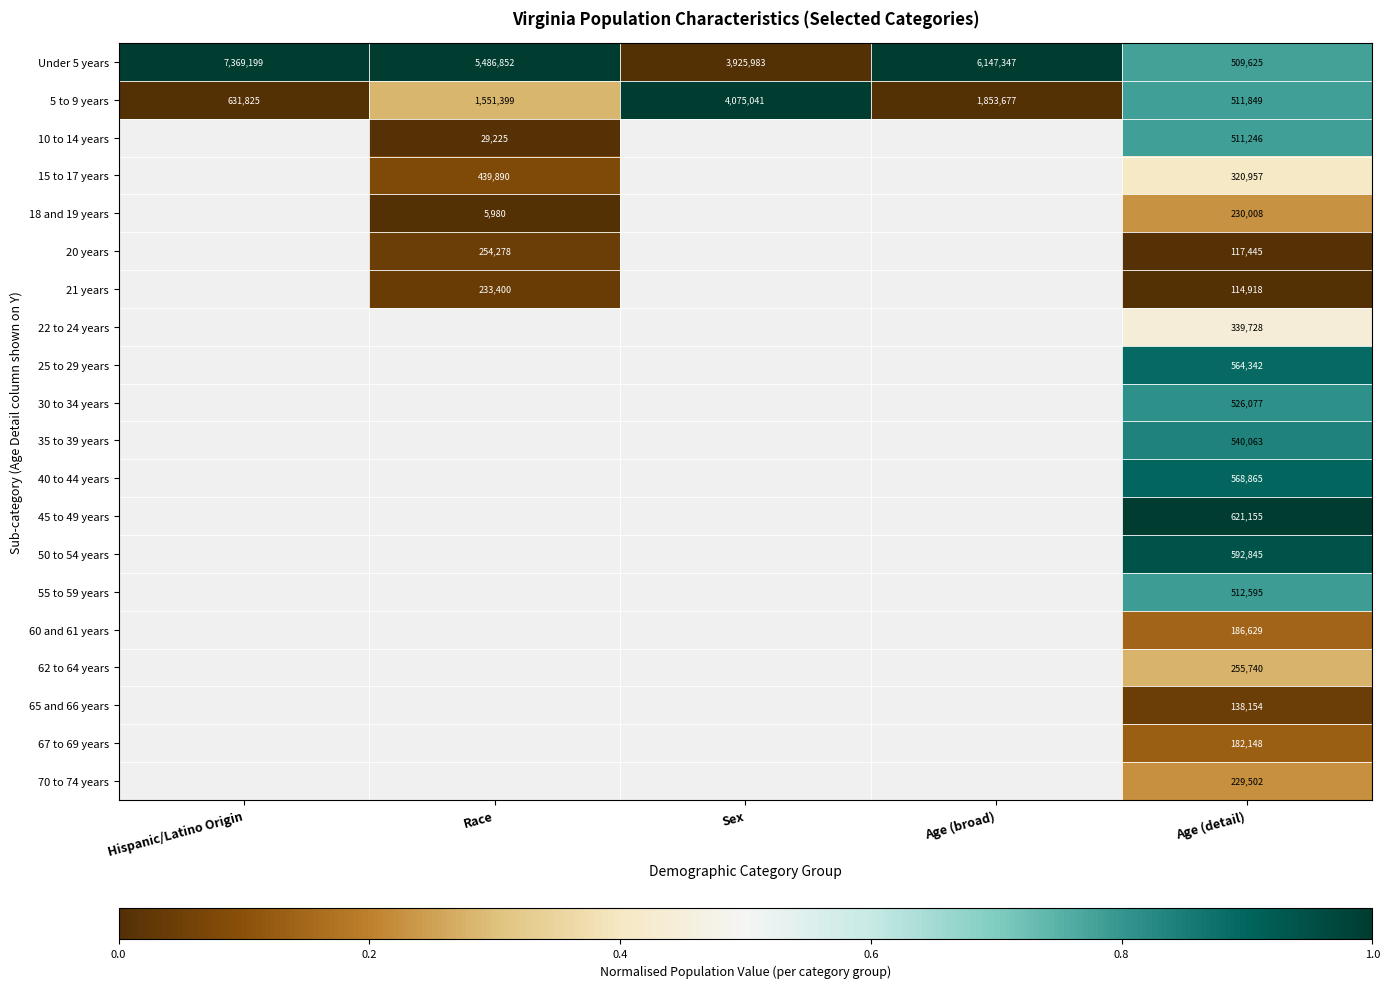

At which category is the sum across all series the highest?

Age (detail)